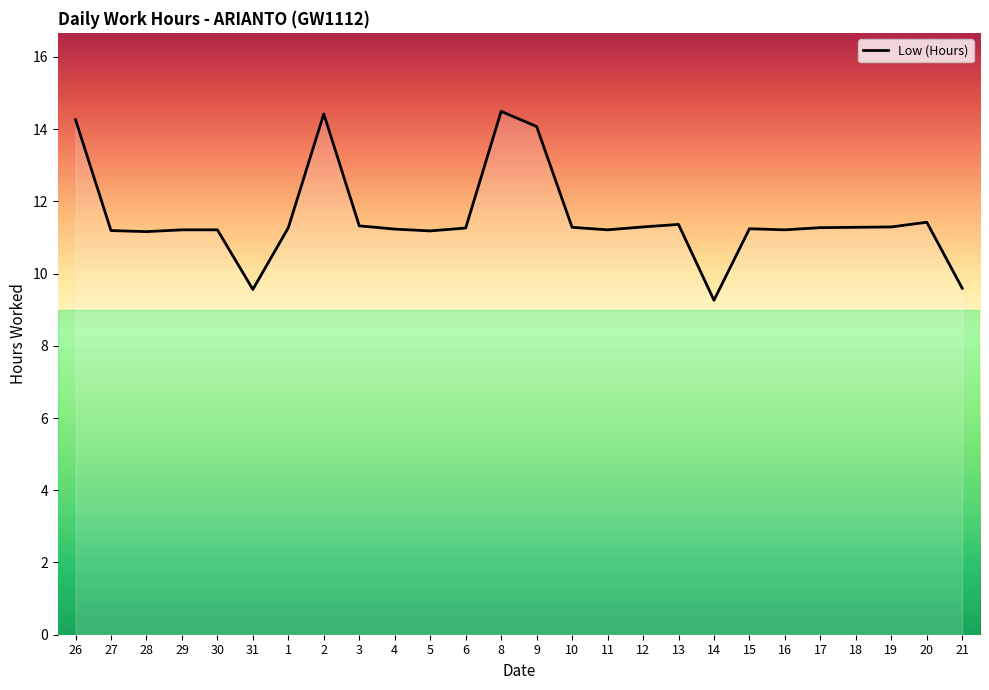

What position from the right is 28?

24